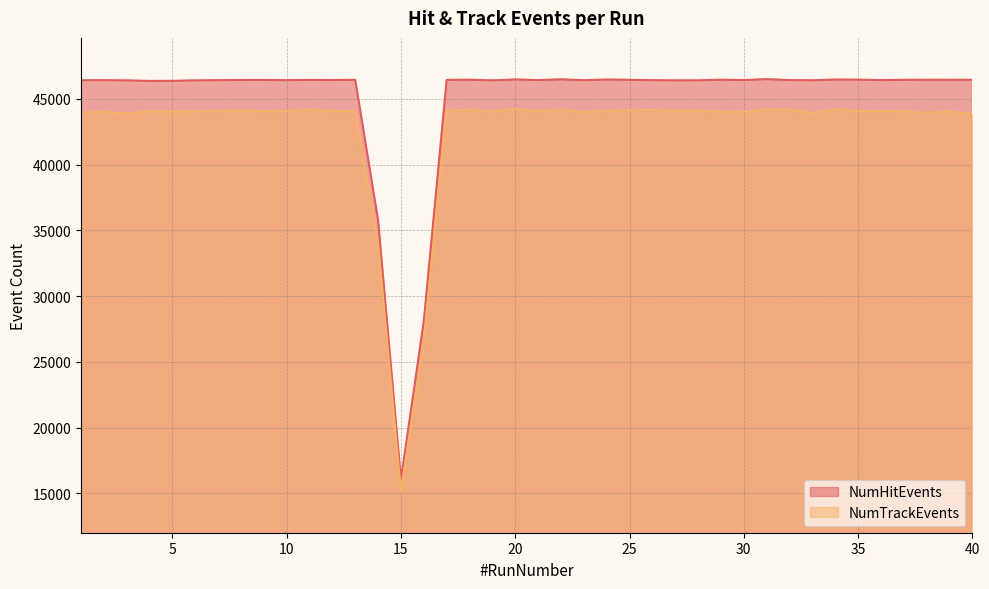

Which label corresponds to the smallest value in the chart?

15